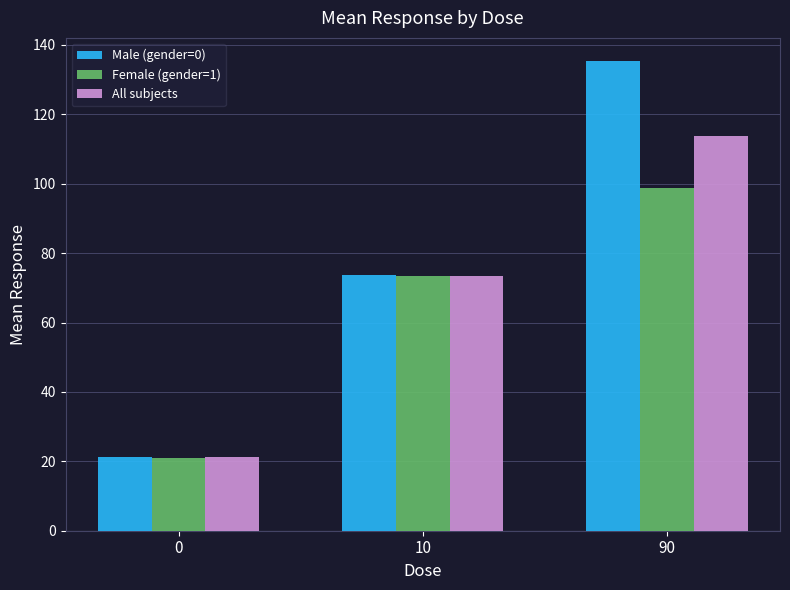

What is the difference between the maximum and minimum values in the Female (gender=1) series?

77.6